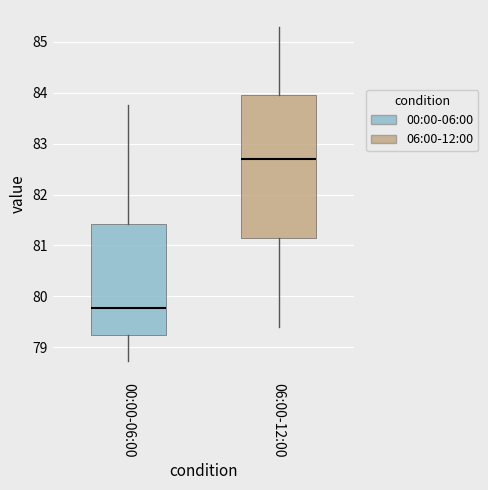

Reading left to right, transcribe this box plot: for each box, give where its median line is, the range the box spans, and where its two whiskers end, as read against the y-axis. The values are not printed on the chart, so give them approximately, as read against the axis.

00:00-06:00: median 79.8, box 79.2 to 81.4, whiskers 78.7 to 83.8
06:00-12:00: median 82.7, box 81.2 to 84.0, whiskers 79.4 to 85.3